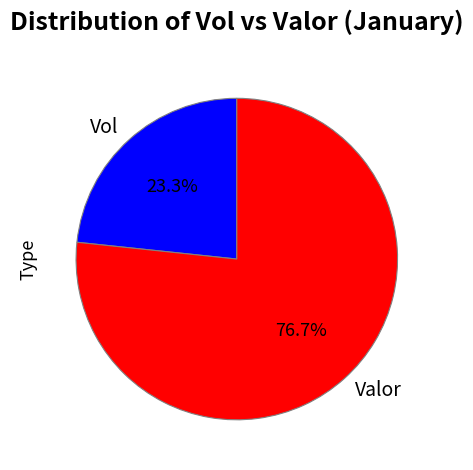

To the nearest percent, what is the average slice percentage?

50%